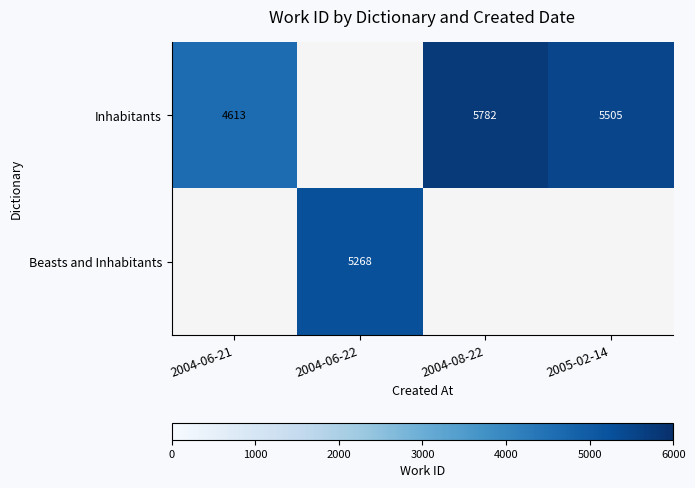

True or false: Inhabitants has a value of 4613 at 2004-06-21.

True